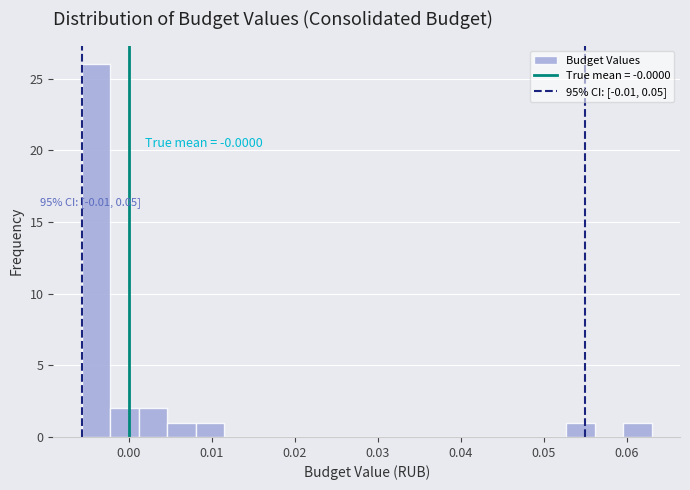

Around what value on the x-axis is the tallest bar? Give the approximate position of its centre, as read against the axis.

-0.004